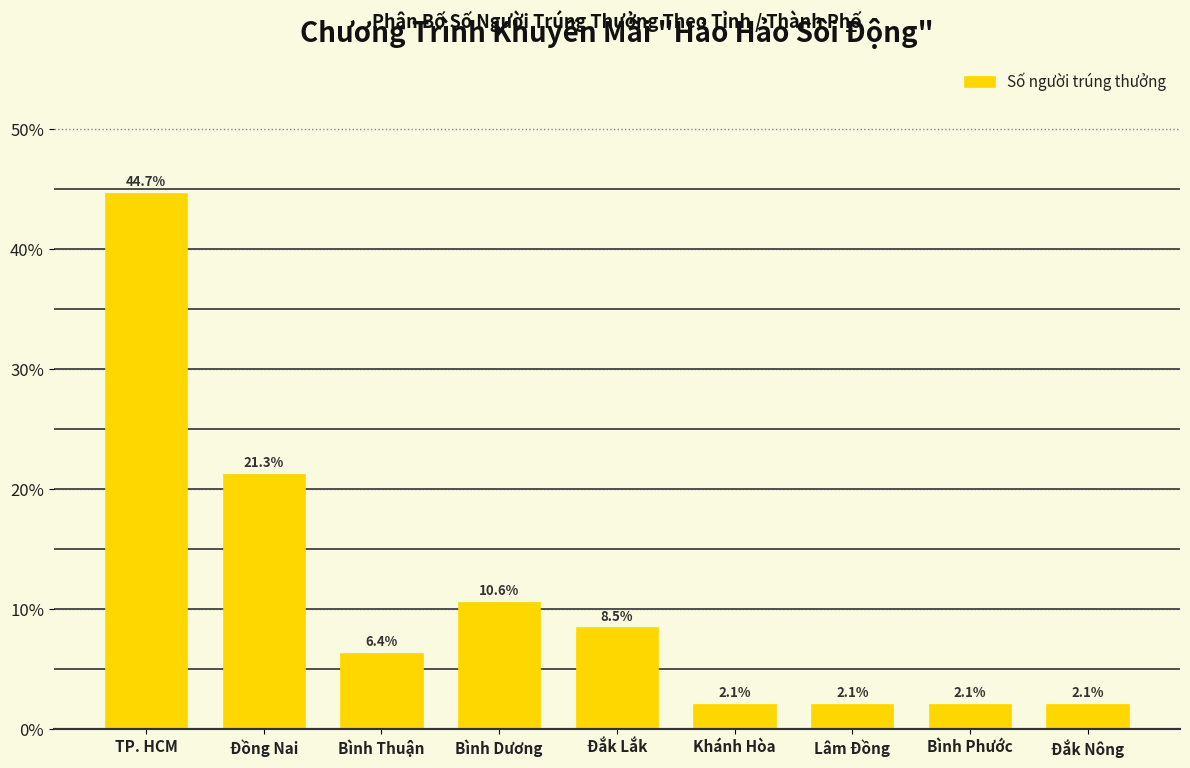

Reading right to left, what are all the values shown in this chart?

2.1	2.1	2.1	2.1	8.5	10.6	6.4	21.3	44.7